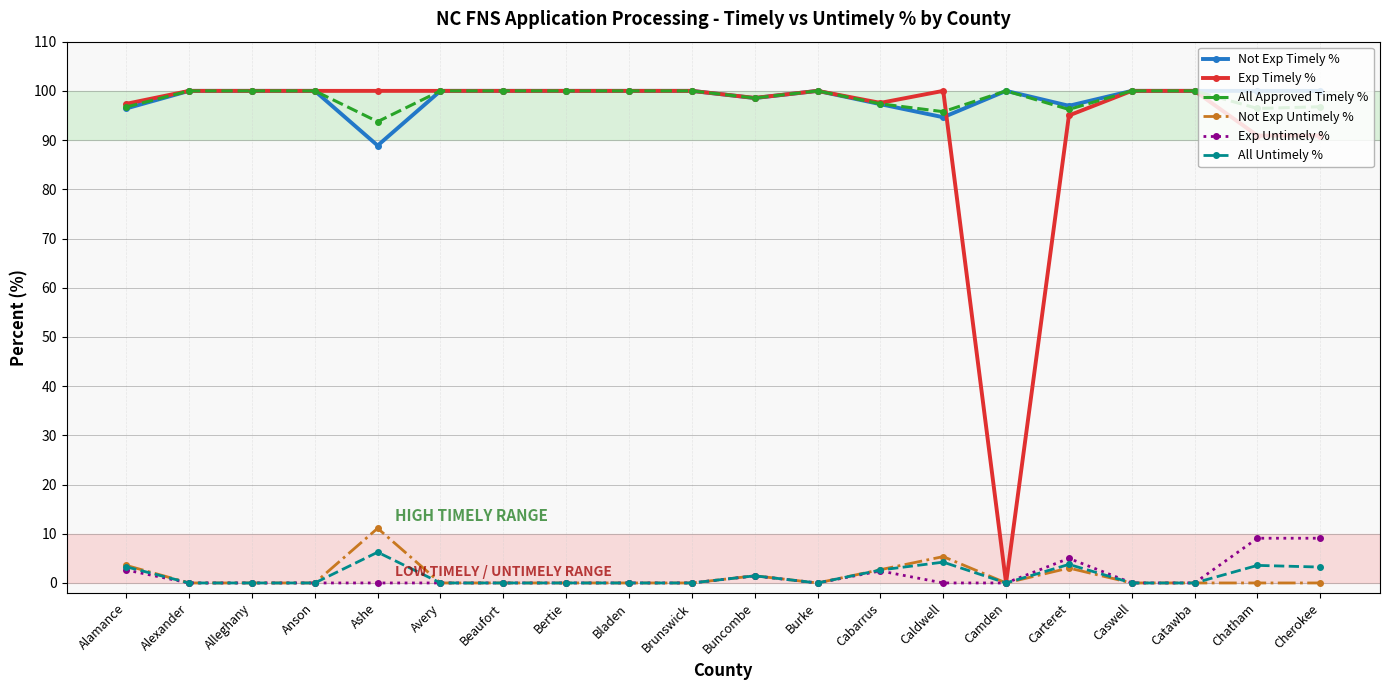

True or false: All Approved Timely % has more than 1 points higher than both neighbors.

True